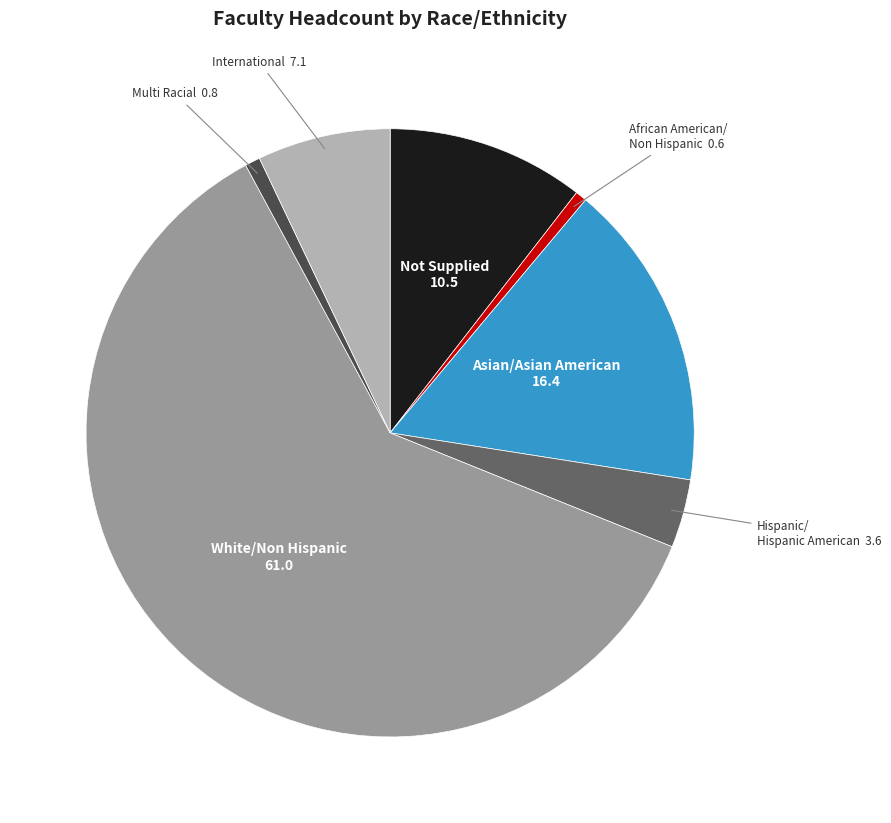

Which category has the biggest portion of the pie?

White/Non Hispanic